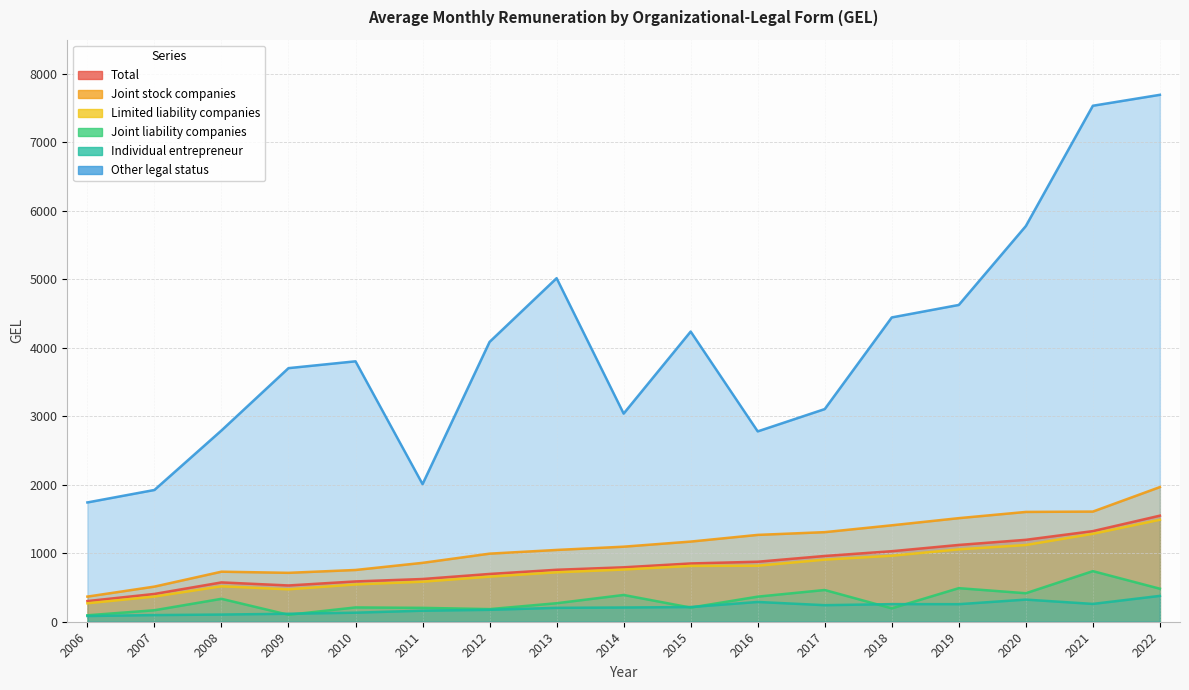

Reading left to right, what are all the values shown in this chart?

Total: 2006=301.6	2007=406.0	2008=574.3	2009=529.8	2010=588.6	2011=624.0	2012=697.8	2013=758.9	2014=794.9	2015=851.1	2016=876.4	2017=960.5	2018=1030.1	2019=1121.6	2020=1196.4	2021=1323.5	2022=1549.2
Limited liability companies: 2006=269.2	2007=367.7	2008=517.7	2009=473.3	2010=544.4	2011=584.4	2012=658.4	2013=721.8	2014=762.3	2015=815.3	2016=817.9	2017=906.9	2018=963.9	2019=1057.0	2020=1120.5	2021=1284.1	2022=1489.4
Joint stock companies: 2006=367.0	2007=513.1	2008=730.9	2009=714.2	2010=755.9	2011=860.0	2012=994.3	2013=1048.4	2014=1096.1	2015=1170.7	2016=1268.2	2017=1308.4	2018=1408.3	2019=1512.8	2020=1603.7	2021=1608.8	2022=1966.6
Joint liability companies: 2006=94.1	2007=167.7	2008=334.7	2009=101.4	2010=208.8	2011=202.6	2012=184.2	2013=270.3	2014=390.9	2015=206.5	2016=366.4	2017=463.4	2018=195.5	2019=490.4	2020=416.1	2021=738.9	2022=482.1
Individual entrepreneur: 2006=83.4	2007=97.0	2008=104.8	2009=116.4	2010=132.1	2011=161.2	2012=174.0	2013=203.0	2014=207.9	2015=214.4	2016=288.7	2017=241.7	2018=257.2	2019=256.3	2020=323.3	2021=260.2	2022=377.5
Other legal status: 2006=1742.2	2007=1924.2	2008=2793.3	2009=3703.7	2010=3803.5	2011=2009.7	2012=4086.8	2013=5017.3	2014=3039.9	2015=4238.0	2016=2780.1	2017=3105.8	2018=4444.3	2019=4626.7	2020=5778.8	2021=7535.9	2022=7695.6